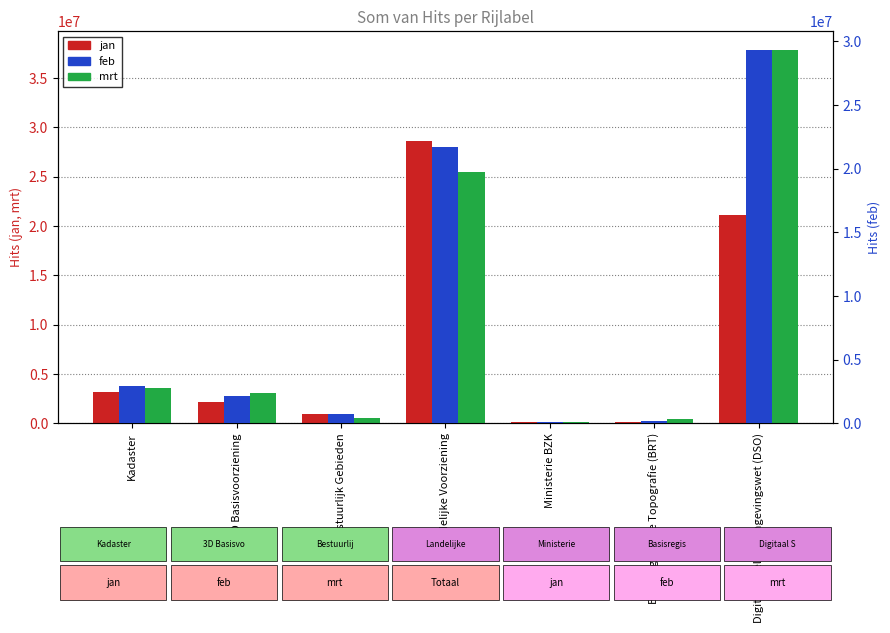

The value of feb at Basisregistratie Topografie (BRT) is 179042. True or false?

True